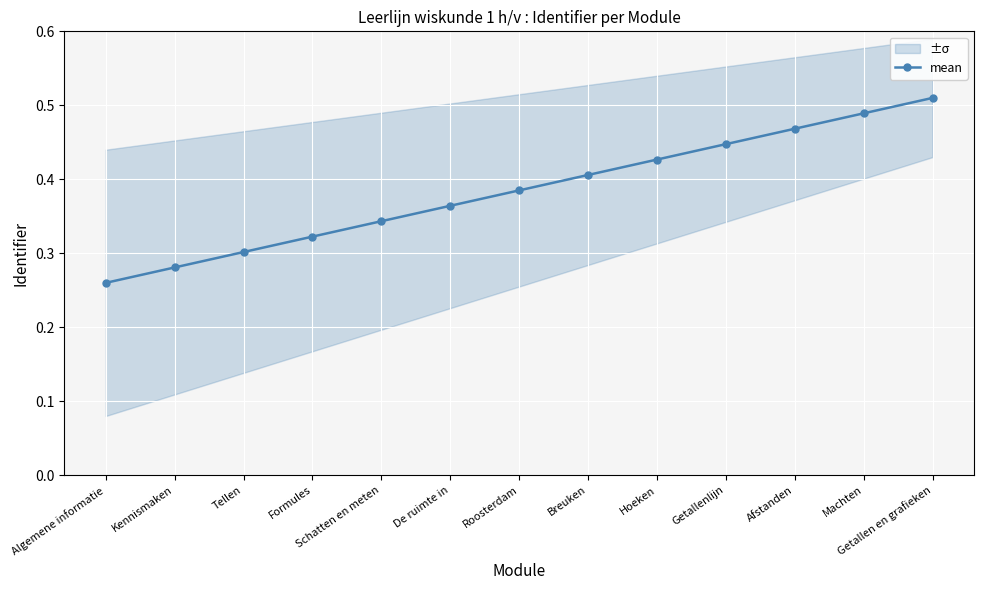

At which category does the chart reach its peak across all series?

Getallen en grafieken